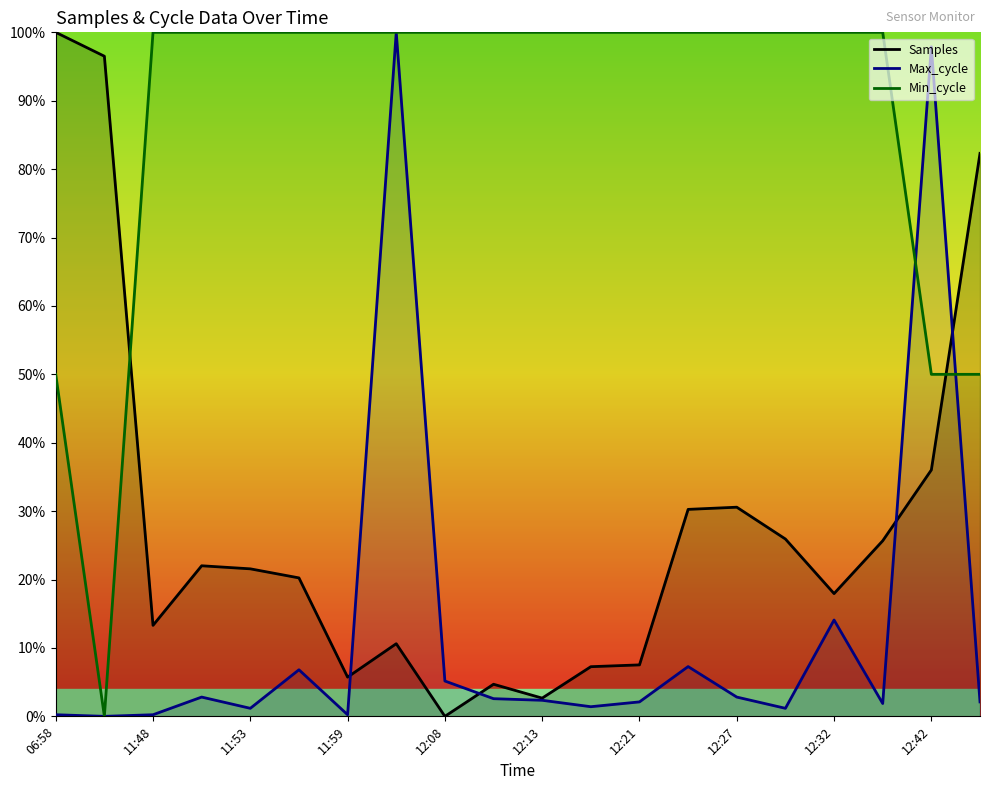

Does the chart display data point markers on the line(s)?

No